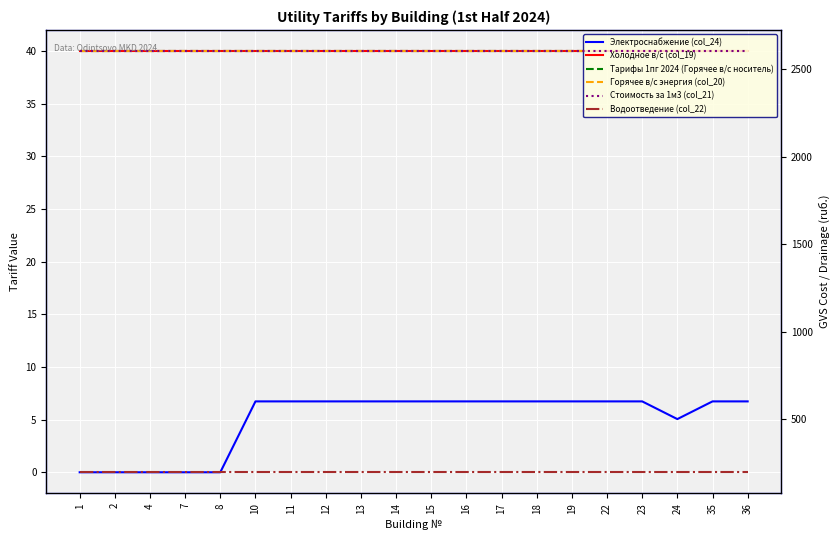

Is the value of Водоотведение (col_22) at 24 greater than the value of Горячее в/с энергия (col_20) at 16?

Yes